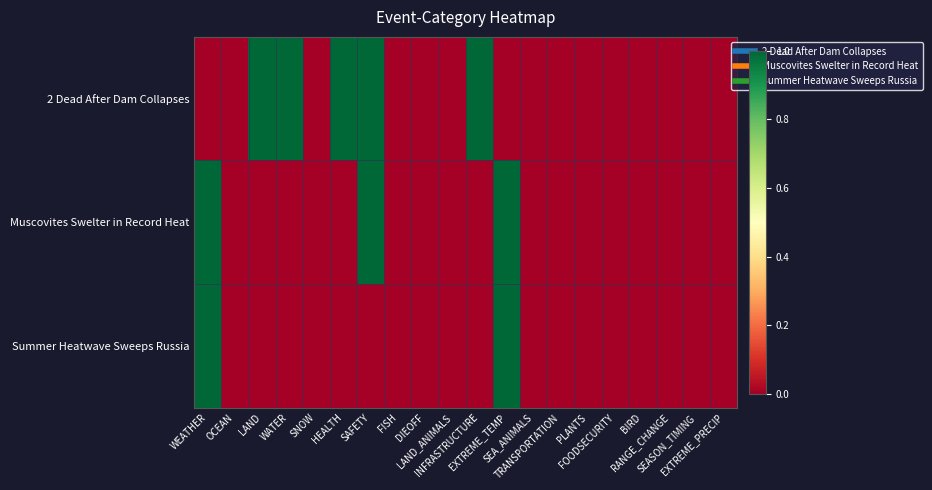

Reading left to right, what are all the values shown in this chart?

2 Dead After Dam Collapses: WEATHER=0	OCEAN=0	LAND=1	WATER=1	SNOW=0	HEALTH=1	SAFETY=1	FISH=0	DIEOFF=0	LAND_ANIMALS=0	INFRASTRUCTURE=1	EXTREME_TEMP=0	SEA_ANIMALS=0	TRANSPORTATION=0	PLANTS=0	FOODSECURITY=0	BIRD=0	RANGE_CHANGE=0	SEASON_TIMING=0	EXTREME_PRECIP=0
Muscovites Swelter in Record Heat: WEATHER=1	OCEAN=0	LAND=0	WATER=0	SNOW=0	HEALTH=0	SAFETY=1	FISH=0	DIEOFF=0	LAND_ANIMALS=0	INFRASTRUCTURE=0	EXTREME_TEMP=1	SEA_ANIMALS=0	TRANSPORTATION=0	PLANTS=0	FOODSECURITY=0	BIRD=0	RANGE_CHANGE=0	SEASON_TIMING=0	EXTREME_PRECIP=0
Summer Heatwave Sweeps Russia: WEATHER=1	OCEAN=0	LAND=0	WATER=0	SNOW=0	HEALTH=0	SAFETY=0	FISH=0	DIEOFF=0	LAND_ANIMALS=0	INFRASTRUCTURE=0	EXTREME_TEMP=1	SEA_ANIMALS=0	TRANSPORTATION=0	PLANTS=0	FOODSECURITY=0	BIRD=0	RANGE_CHANGE=0	SEASON_TIMING=0	EXTREME_PRECIP=0